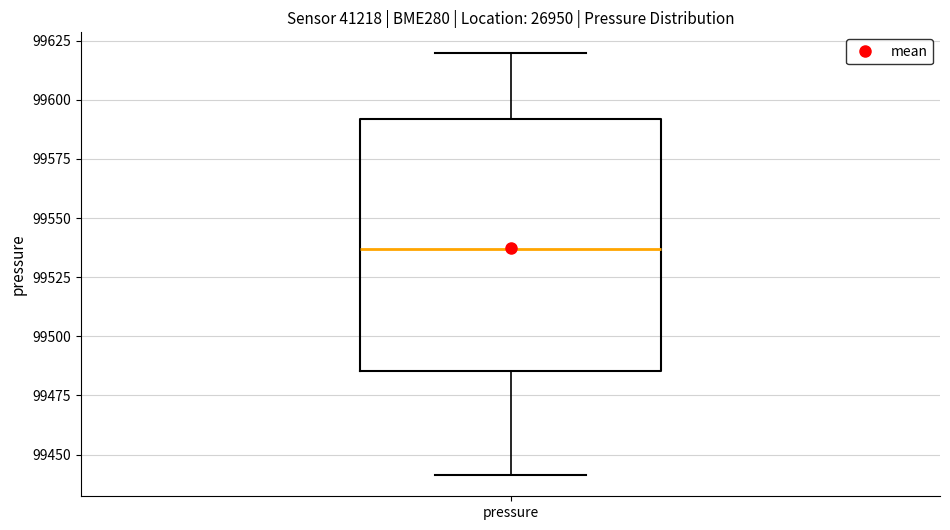

Read this box plot against the y-axis: the position of the median line, the range covered by the box, and the ends of both whiskers. The values are not printed on the chart, so give them approximately, as read against the axis.

median 99535, box 99485 to 99590, whiskers 99440 to 99620